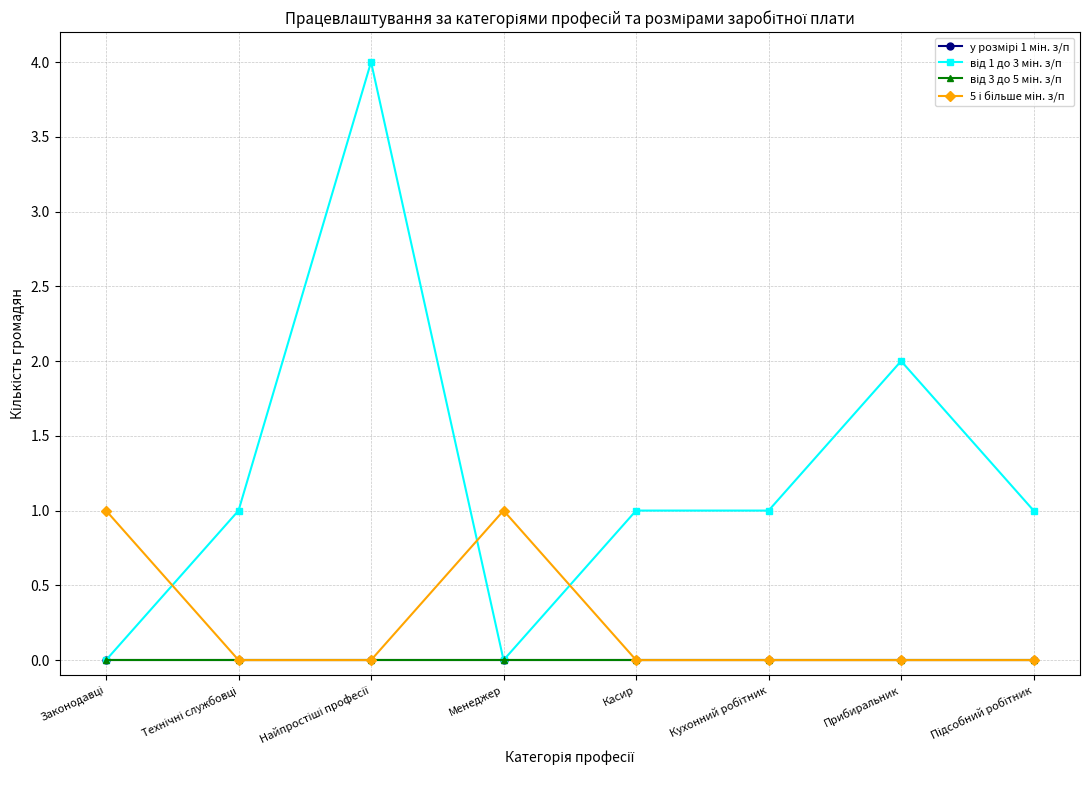

Does the chart have visible grid lines?

Yes